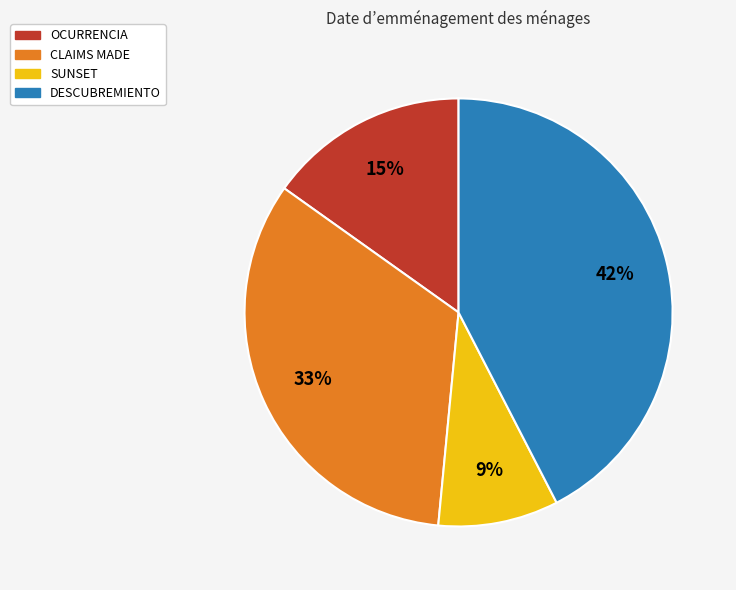

To the nearest percent, what is the combined percentage of OCURRENCIA and CLAIMS MADE?

48%